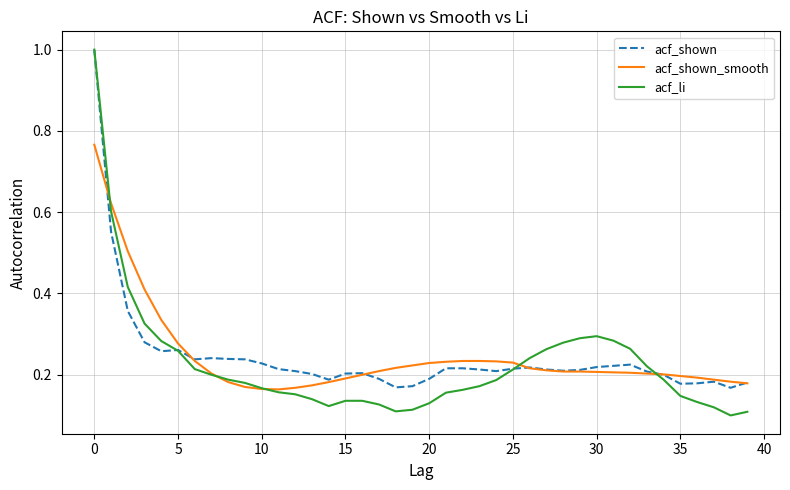

How many acf_shown_smooth values are between 0 and 1?

40